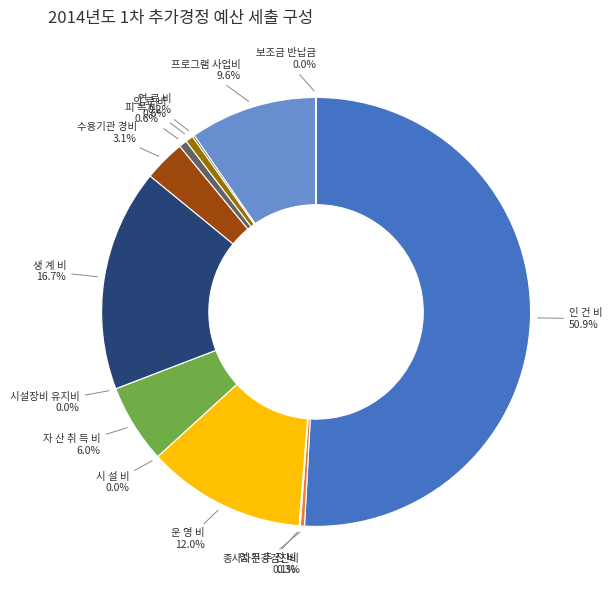

How many segments does this pie chart have?

14